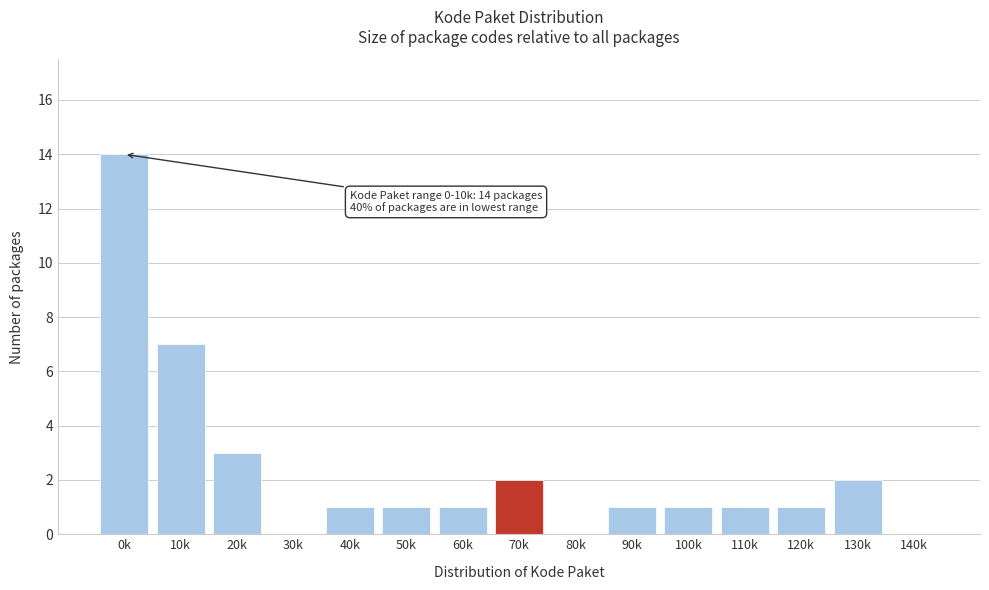

Reading left to right, list all the values displayed in this chart.

0k=14	10k=7	20k=3	30k=0	40k=1	50k=1	60k=1	70k=2	80k=0	90k=1	100k=1	110k=1	120k=1	130k=2	140k=0